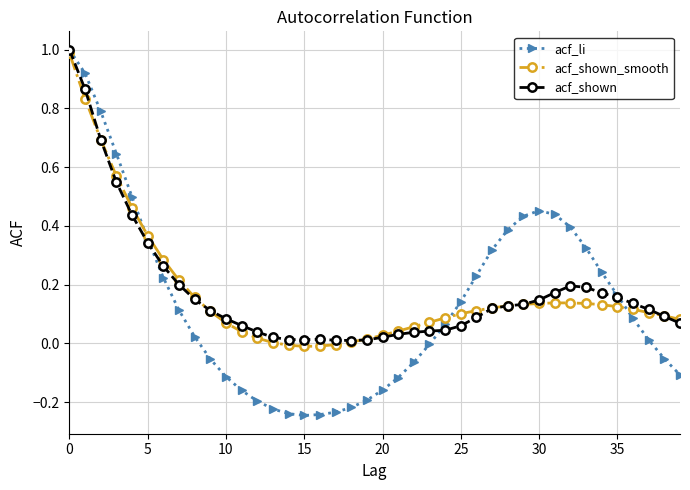

Which series has the widest spread of values?

acf_li